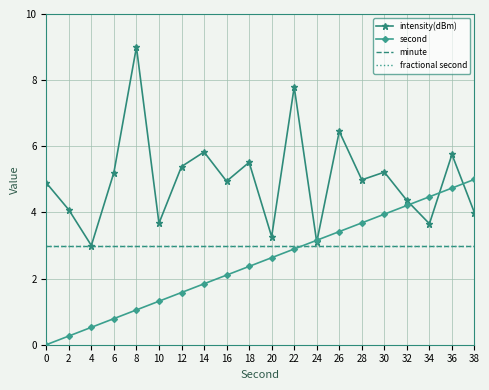

Reading left to right, transcribe all the data shown in this chart.

intensity(dBm): 4.9	4.1	3.0	5.2	9.0	3.7	5.4	5.8	4.9	5.5	3.3	7.8	3.1	6.5	5.0	5.2	4.4	3.7	5.8	4.0
second: 0.0	0.3	0.5	0.8	1.1	1.3	1.6	1.8	2.1	2.4	2.6	2.9	3.2	3.4	3.7	3.9	4.2	4.5	4.7	5.0
minute: 3.0	3.0	3.0	3.0	3.0	3.0	3.0	3.0	3.0	3.0	3.0	3.0	3.0	3.0	3.0	3.0	3.0	3.0	3.0	3.0
fractional second: 3.0	3.0	3.0	3.0	3.0	3.0	3.0	3.0	3.0	3.0	3.0	3.0	3.0	3.0	3.0	3.0	3.0	3.0	3.0	3.0